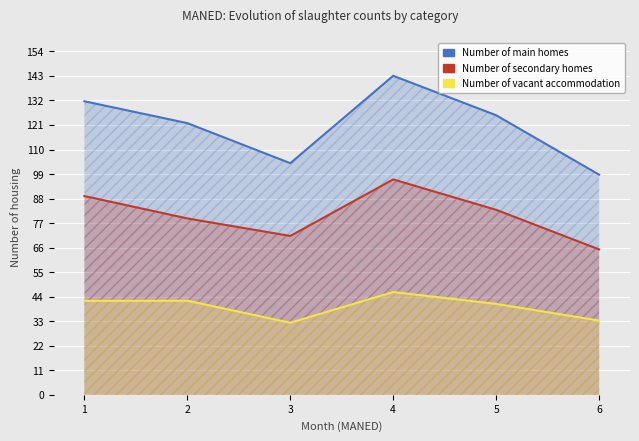

Which category has the highest value in the Number of vacant accommodation series?

4